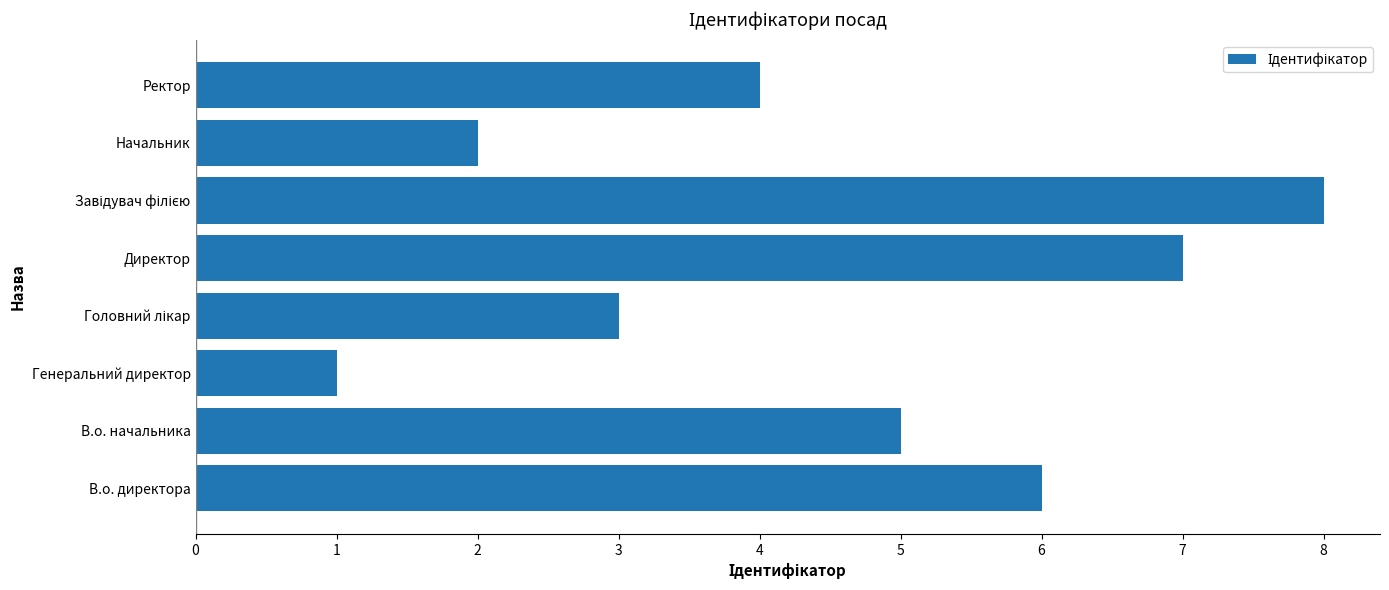

Reading top to bottom, list all the values displayed in this chart.

4	2	8	7	3	1	5	6